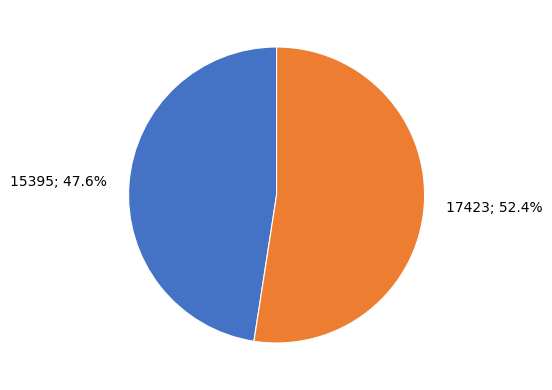

Count the number of slices in the pie.

2